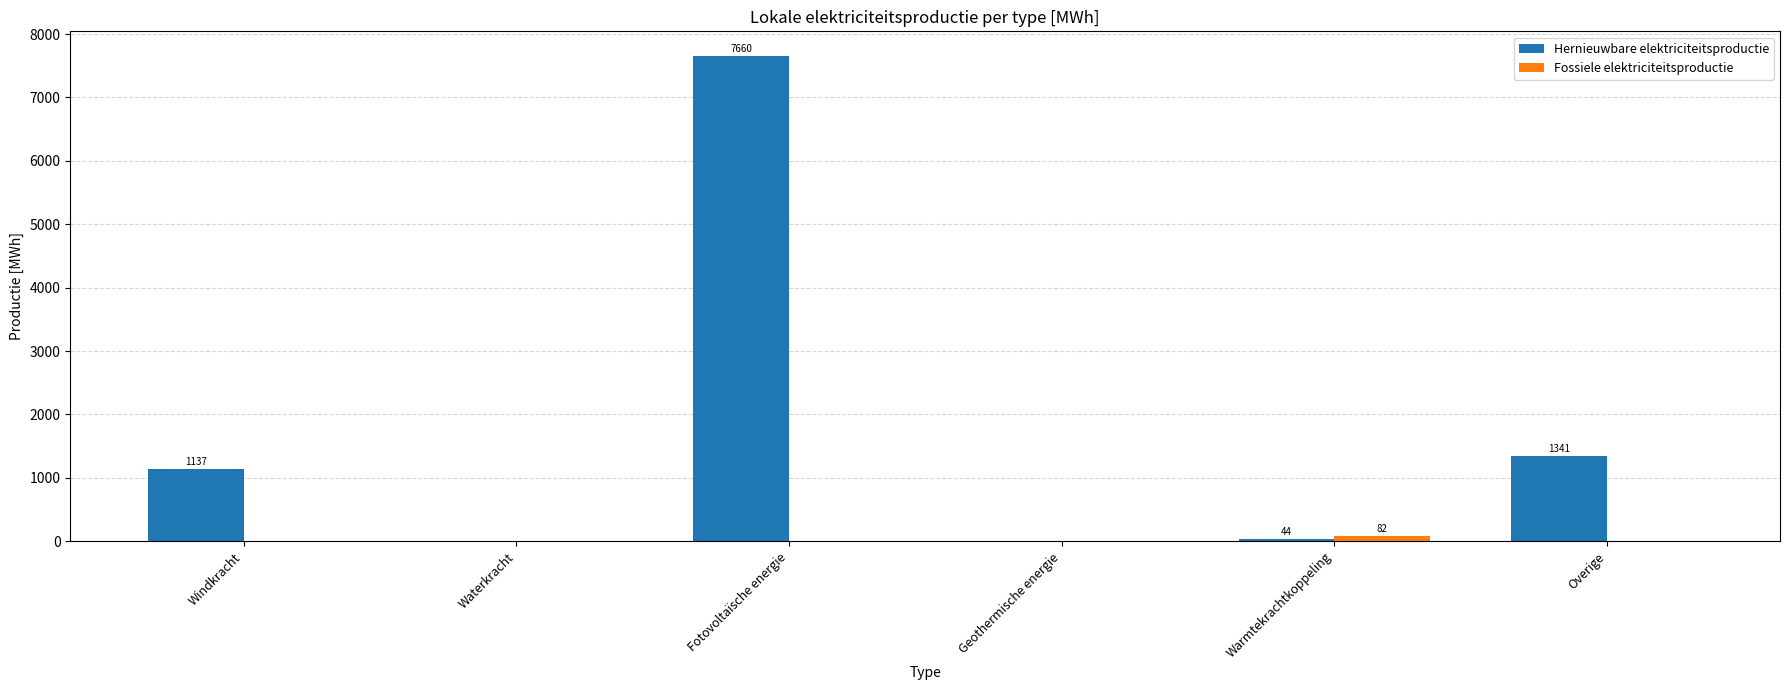

What is the sum of the Hernieuwbare elektriciteitsproductie values at Overige and Waterkracht?

1341.0